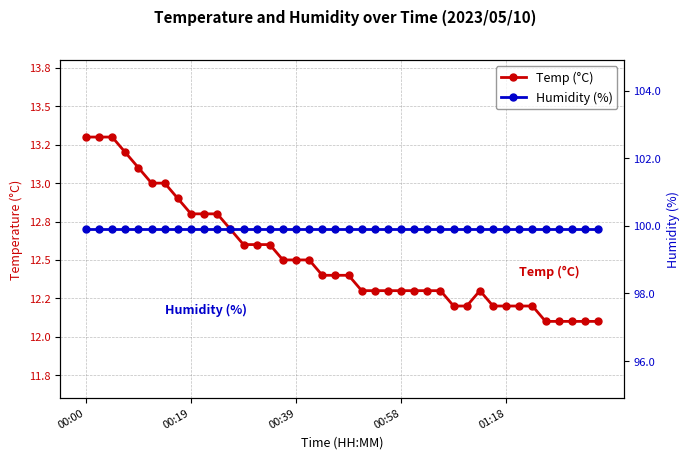

Reading left to right, transcribe all the data shown in this chart.

Temp (°C): 13.3	13.3	13.3	13.2	13.1	13.0	13.0	12.9	12.8	12.8	12.8	12.7	12.6	12.6	12.6	12.5	12.5	12.5	12.4	12.4	12.4	12.3	12.3	12.3	12.3	12.3	12.3	12.3	12.2	12.2	12.3	12.2	12.2	12.2	12.2	12.1	12.1	12.1	12.1	12.1
Humidity (%): 99.9	99.9	99.9	99.9	99.9	99.9	99.9	99.9	99.9	99.9	99.9	99.9	99.9	99.9	99.9	99.9	99.9	99.9	99.9	99.9	99.9	99.9	99.9	99.9	99.9	99.9	99.9	99.9	99.9	99.9	99.9	99.9	99.9	99.9	99.9	99.9	99.9	99.9	99.9	99.9